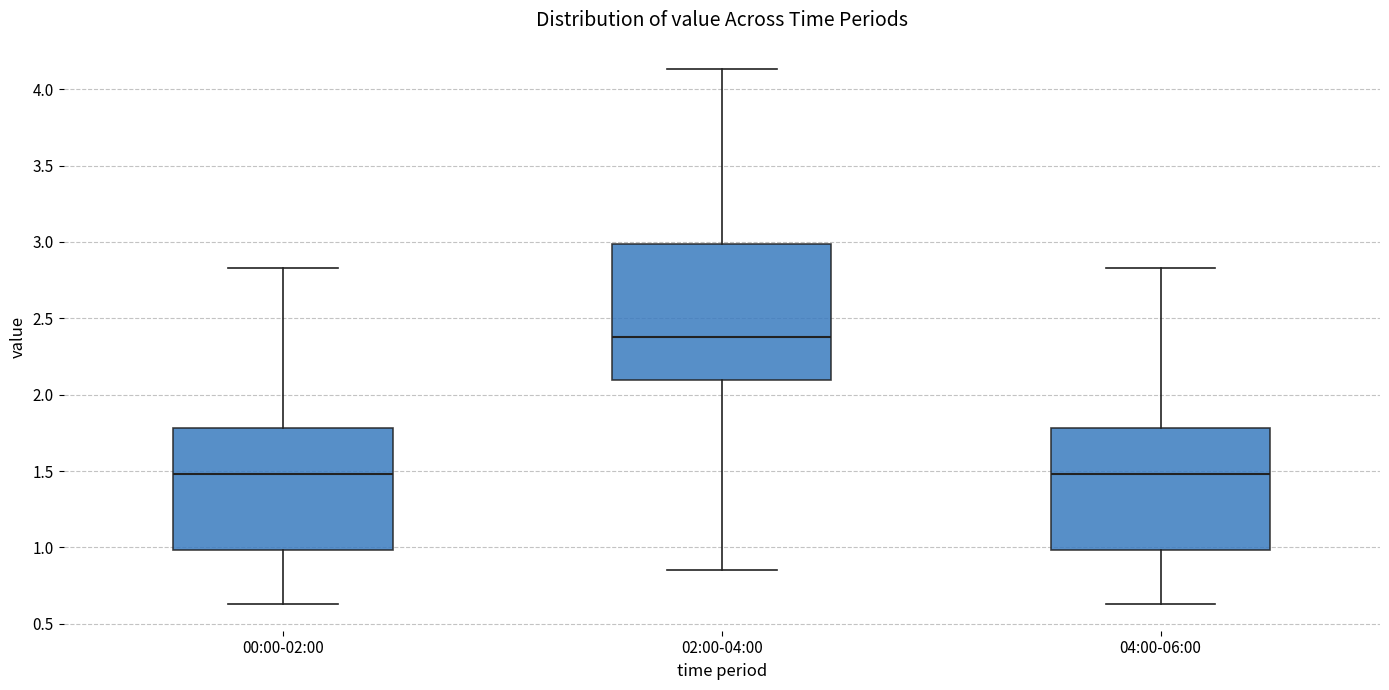

Which box is the tallest, from its lower edge to its upper edge?

02:00-04:00